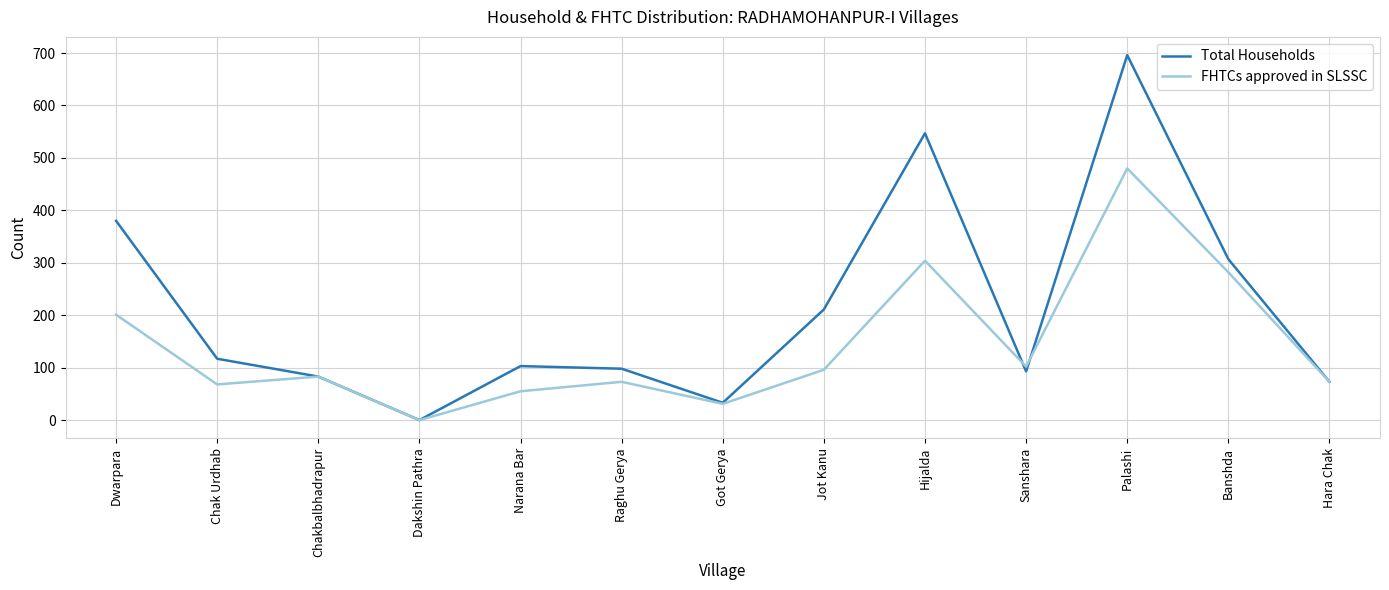

What is the difference between the second highest and second lowest values in the FHTCs approved in SLSSC series?

273